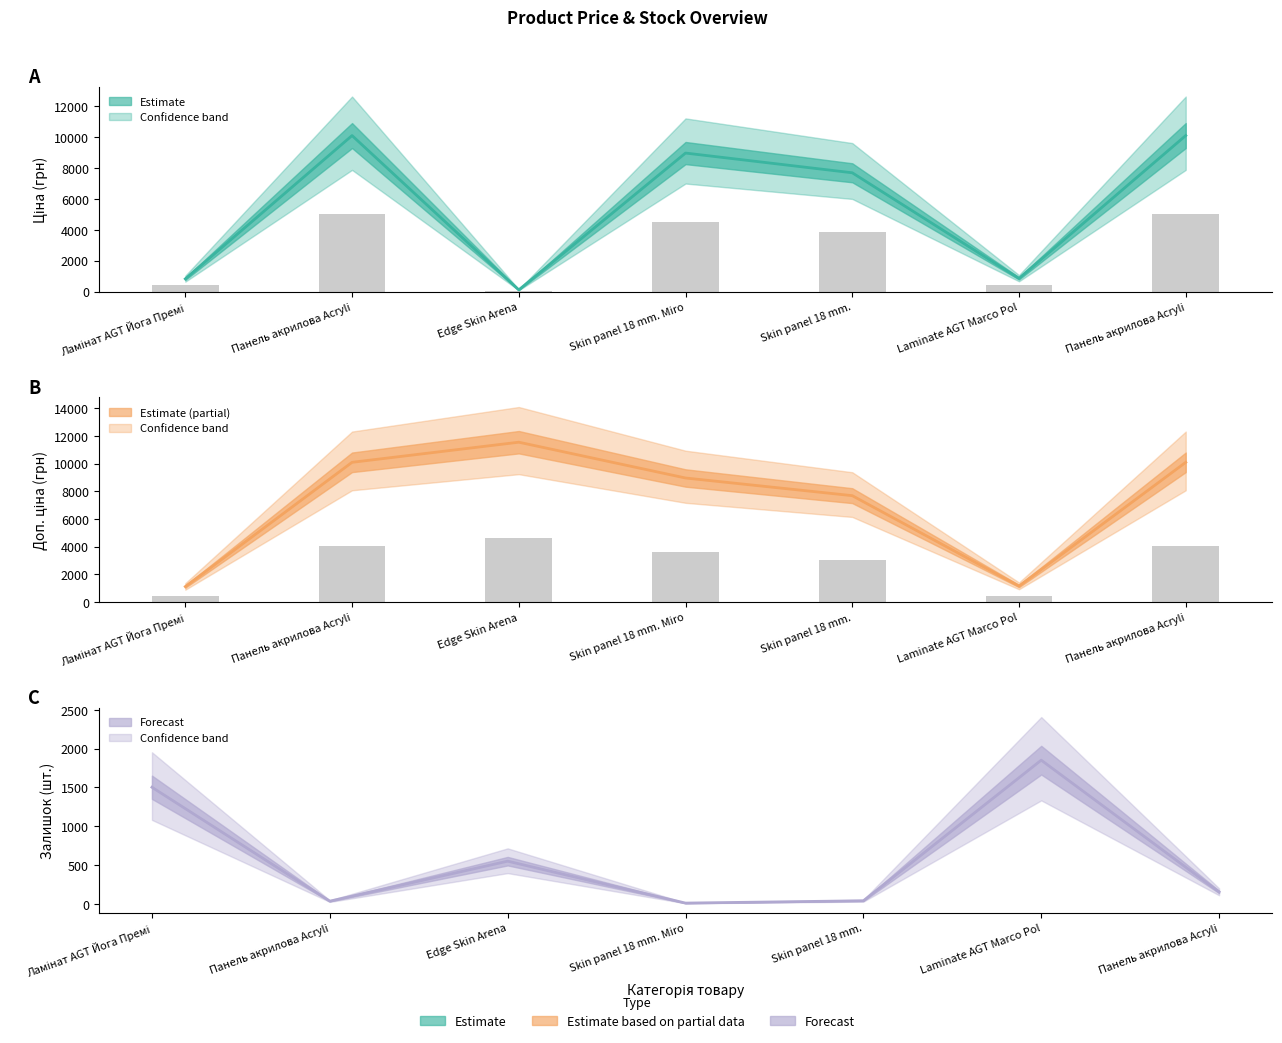

Which series changed the most between Skin panel 18 mm. Miro and Панель акрилова Acryli?

Ціна